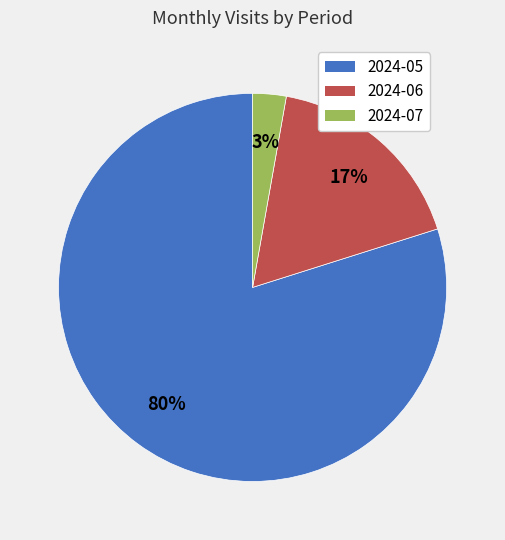

How many slices are in this pie chart?

3